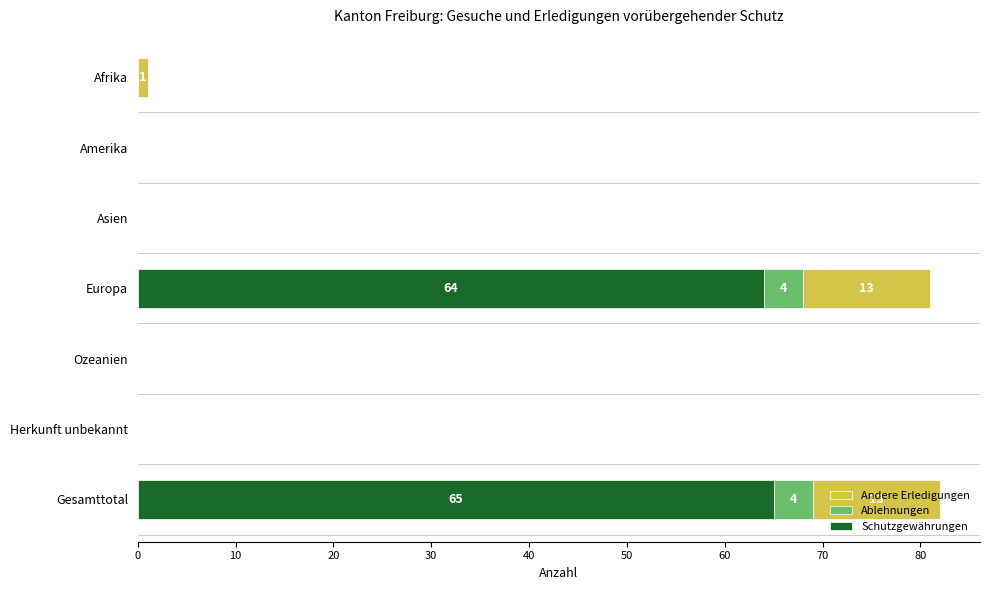

What is the highest value of the Schutzgewährungen series?

65